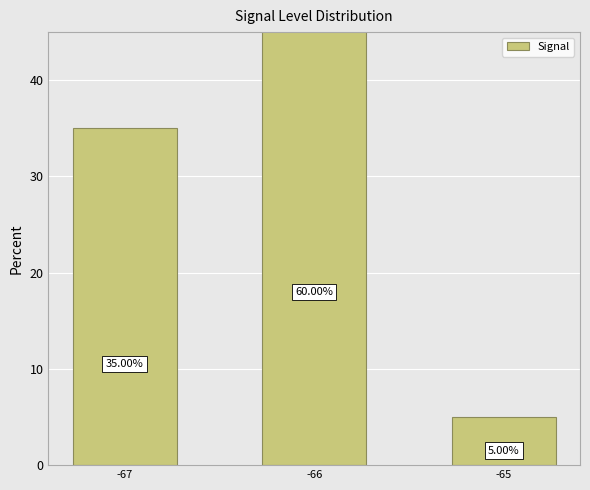

Rank the categories by value from lowest to highest.

-65, -67, -66